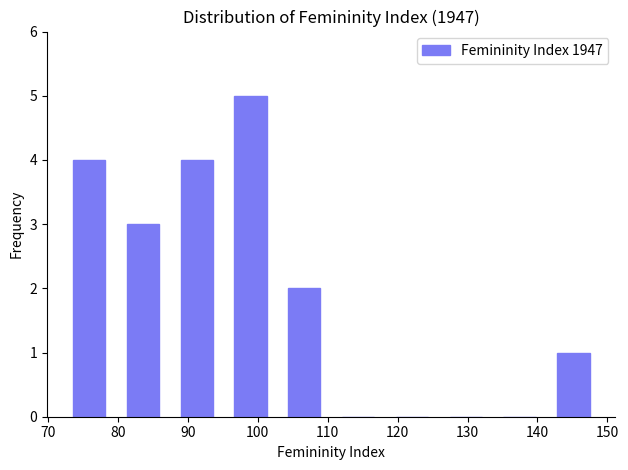

How tall is the bar that spans 87 to 95 on the x-axis? Neither the bar edges nor the heights are printed on the chart, so give them approximately, as read against the axes.

4